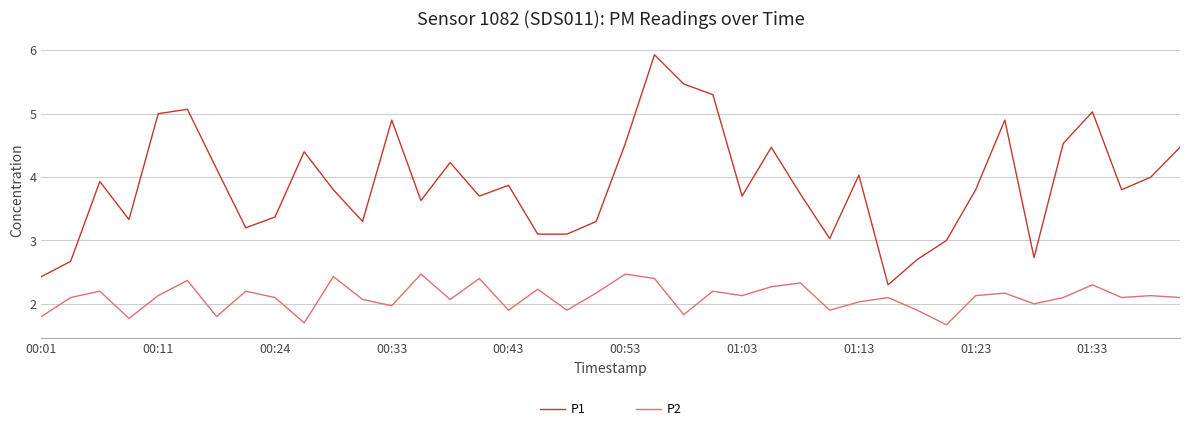

True or false: P2 and P1 cross at least once.

False